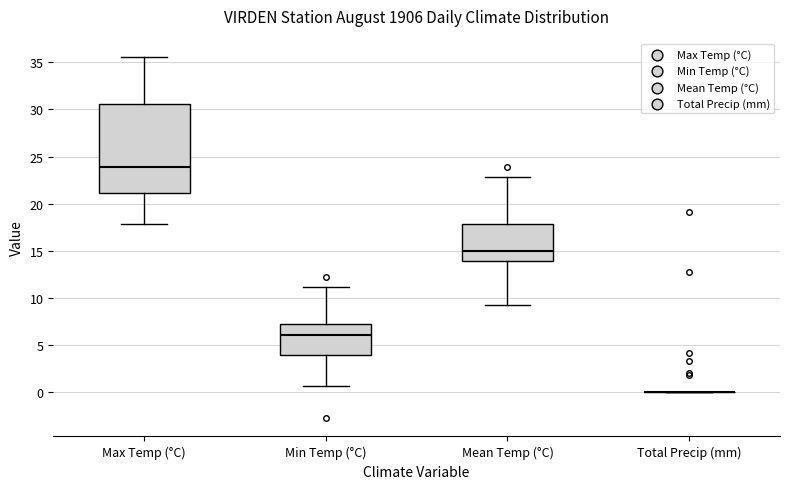

Comparing the boxes themselves (not the whiskers), which one is the tallest?

Max Temp (°C)